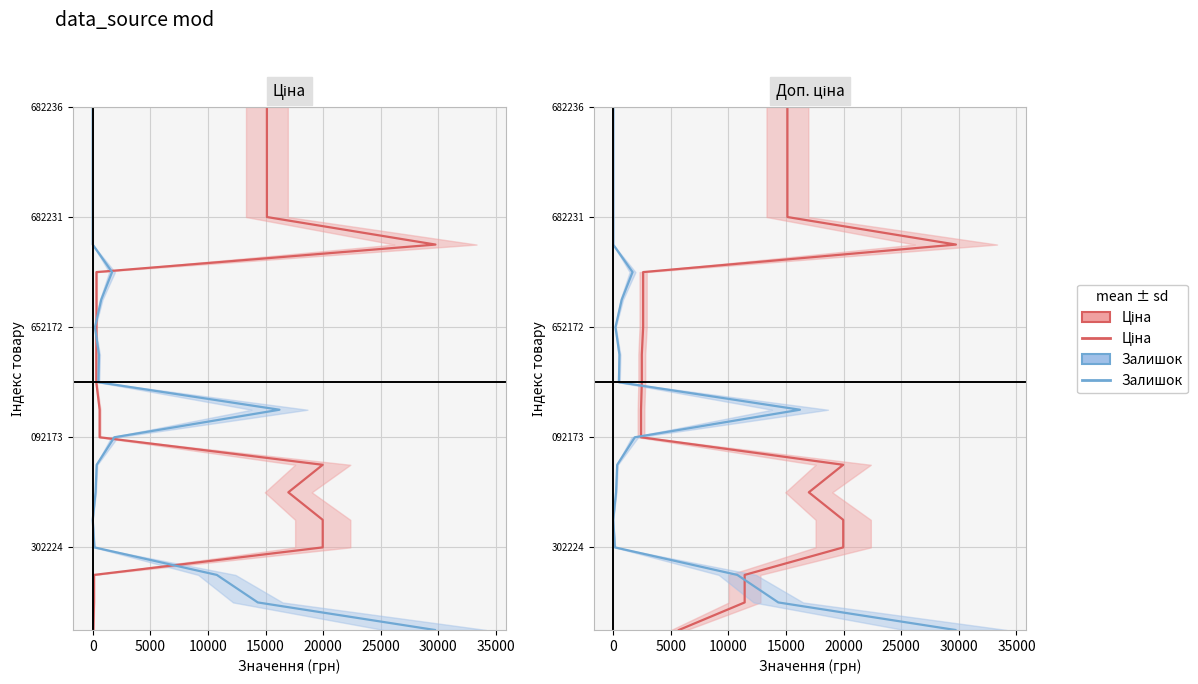

True or false: Залишок (scaled) has more than 1 points higher than both neighbors.

False